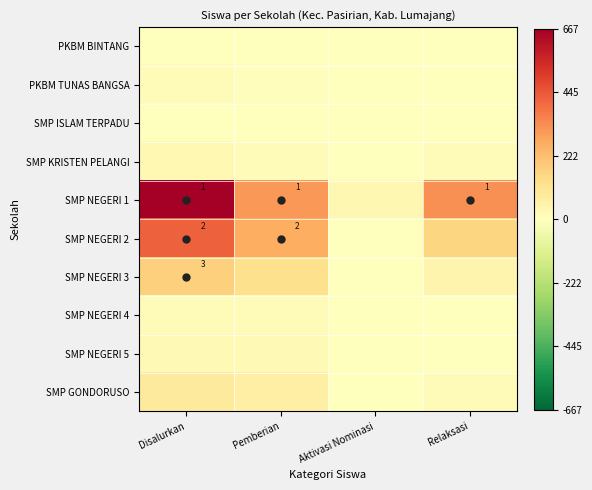

Read the SMP NEGERI 3 value at Relaksasi, to the nearest 50.

50